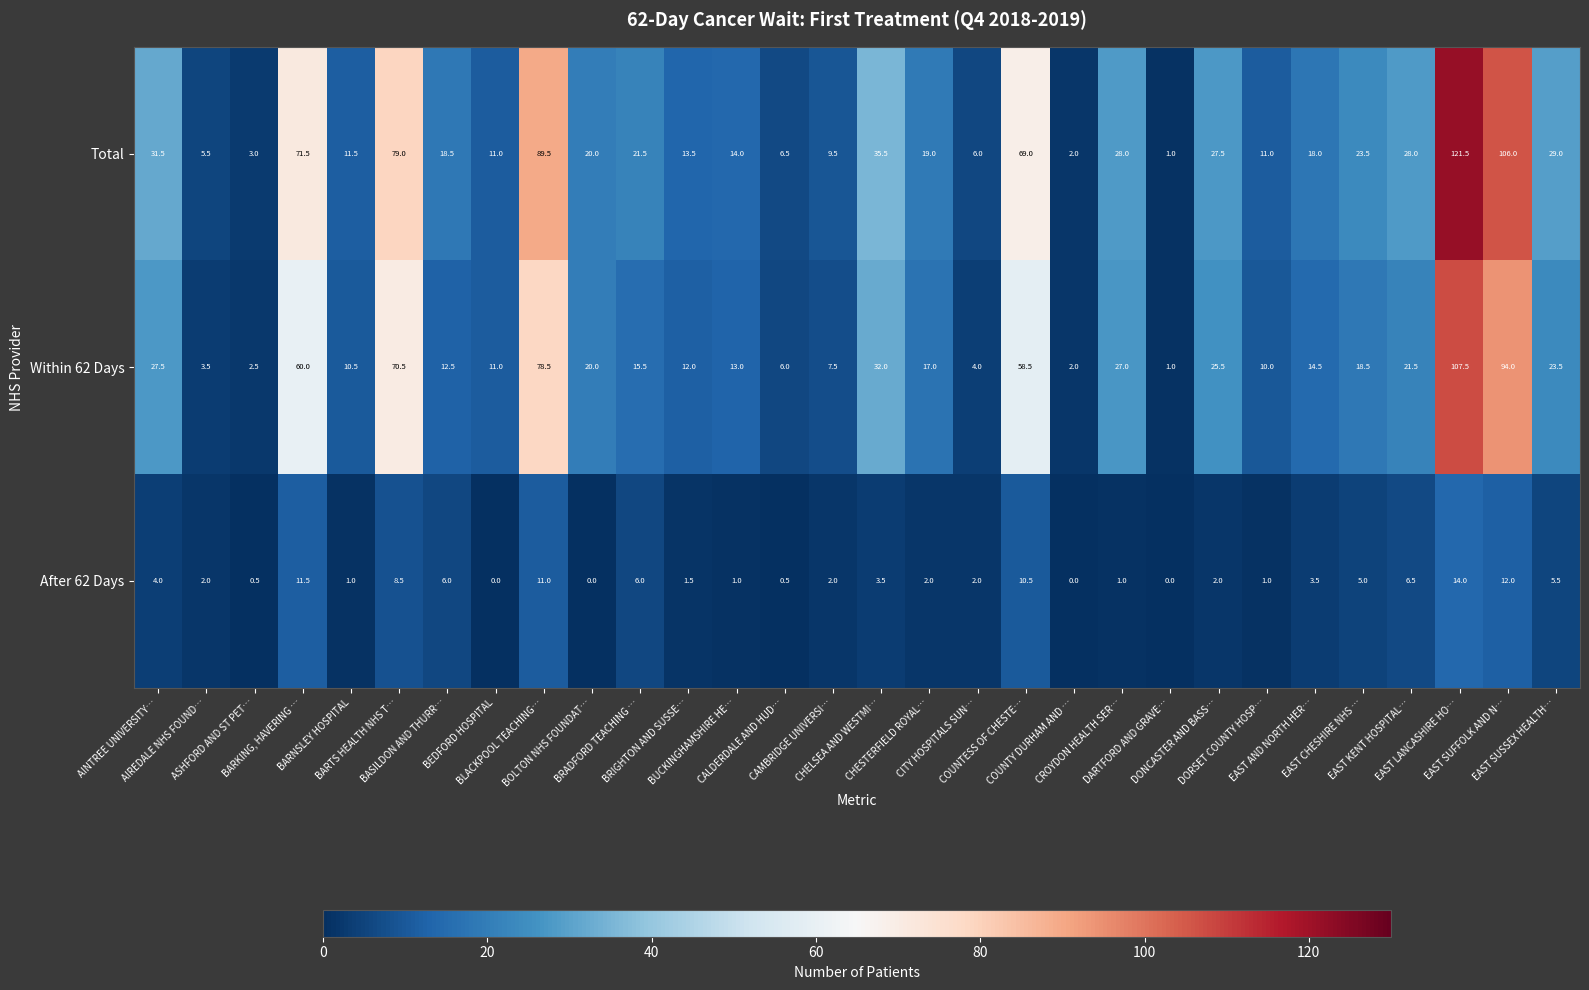

Which series changed the most between ASHFORD AND ST PET… and BARNSLEY HOSPITAL?

Total